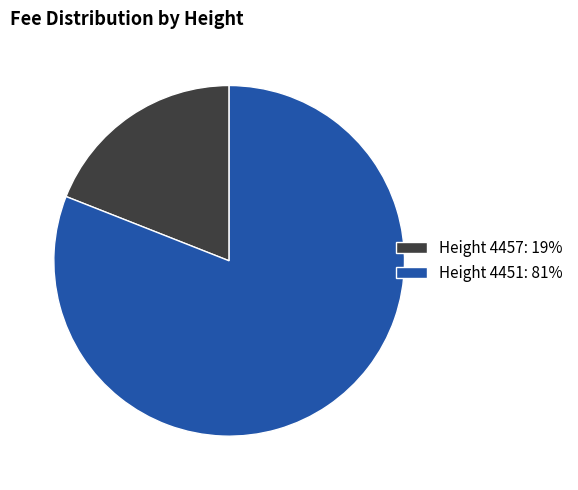

Combined, do Height 4457: 19% and Height 4451: 81% account for over 50%?

Yes